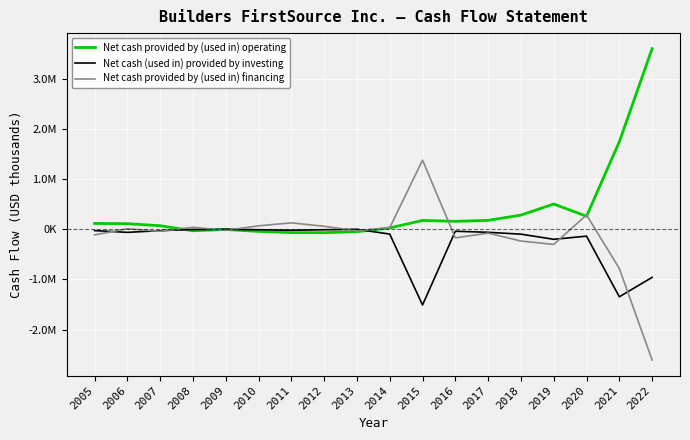

Does the chart have visible grid lines?

Yes